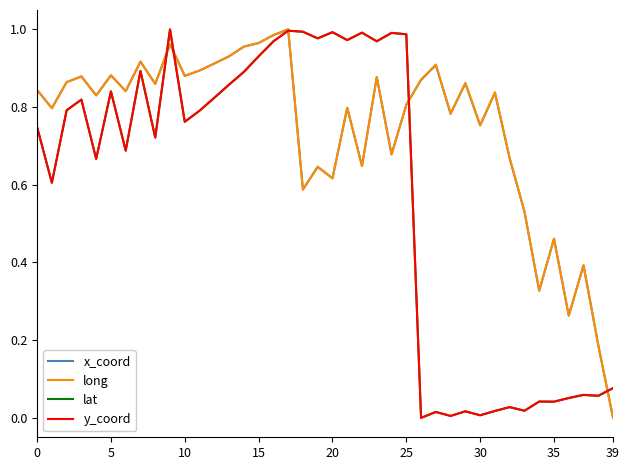

How many positive values does the lat series have?

39